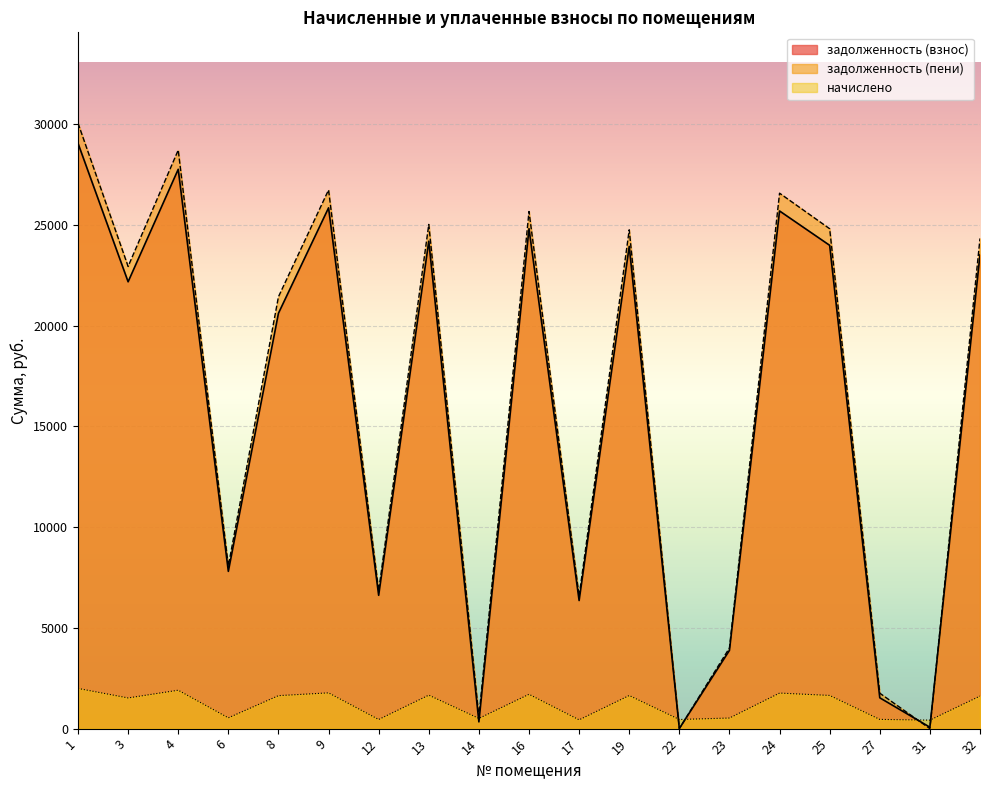

How many categories are shown in the chart?

19